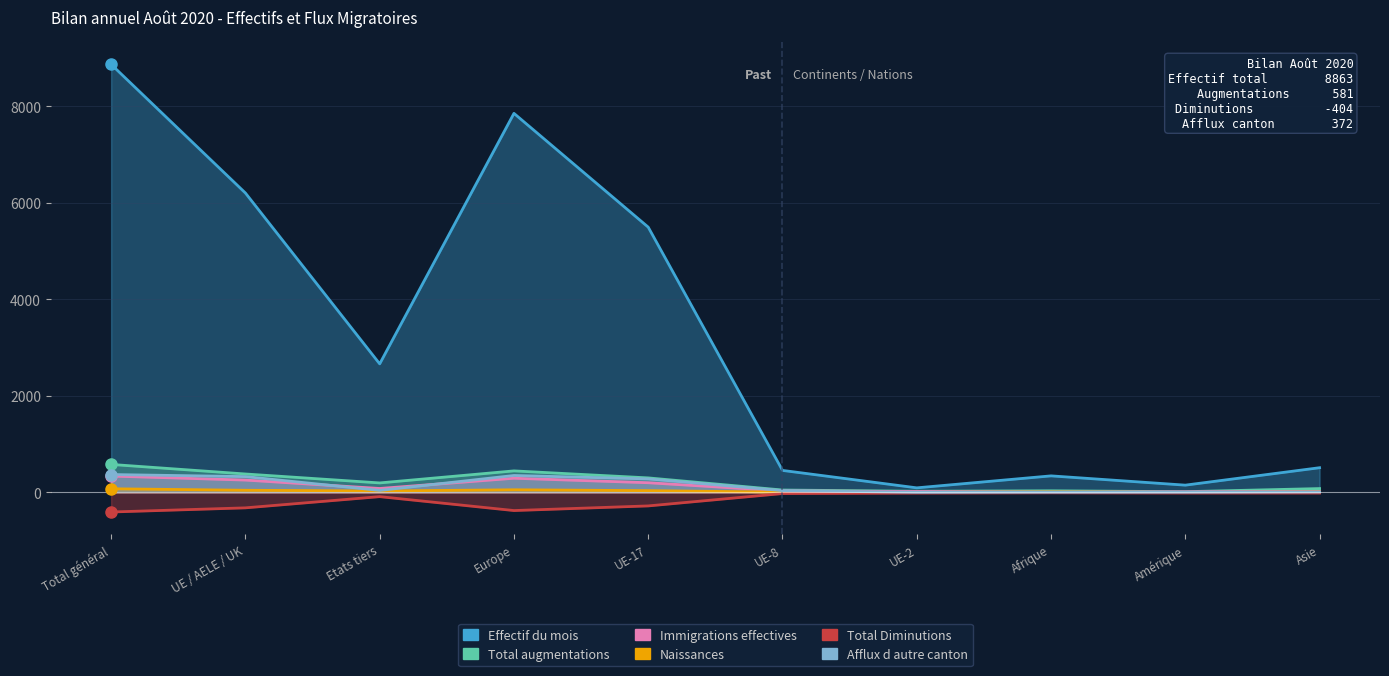

What is the label of the 3rd point from the left?

Etats tiers